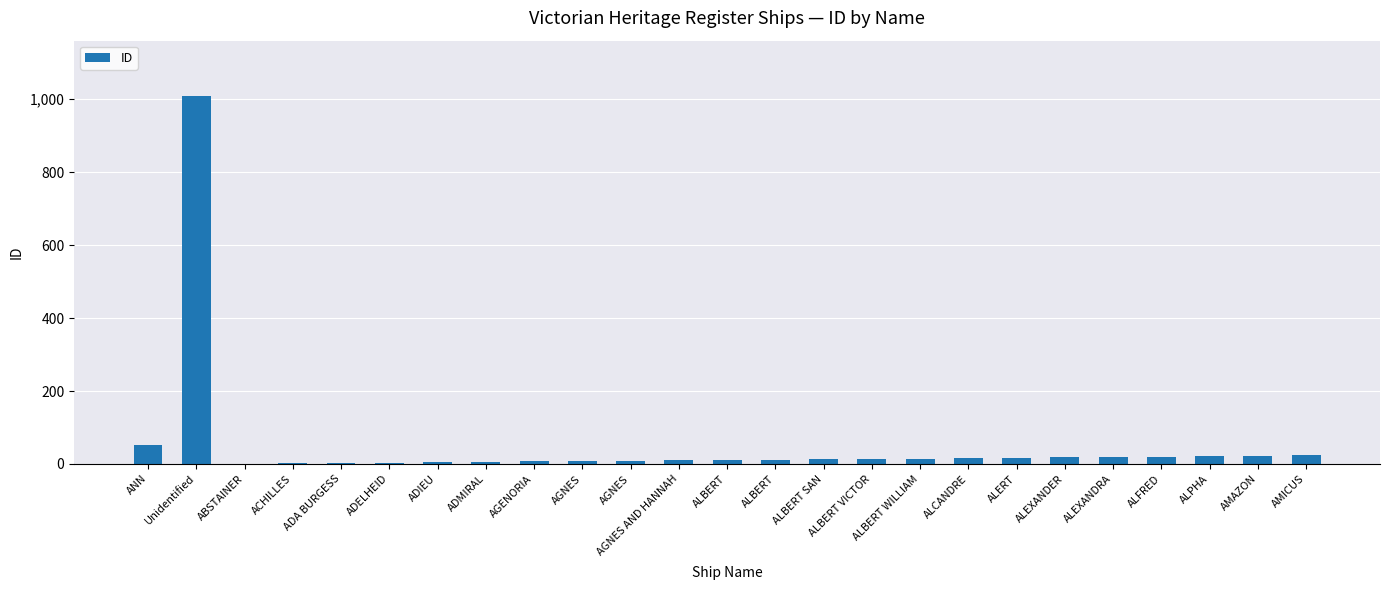

Count the number of categories in the chart.

25